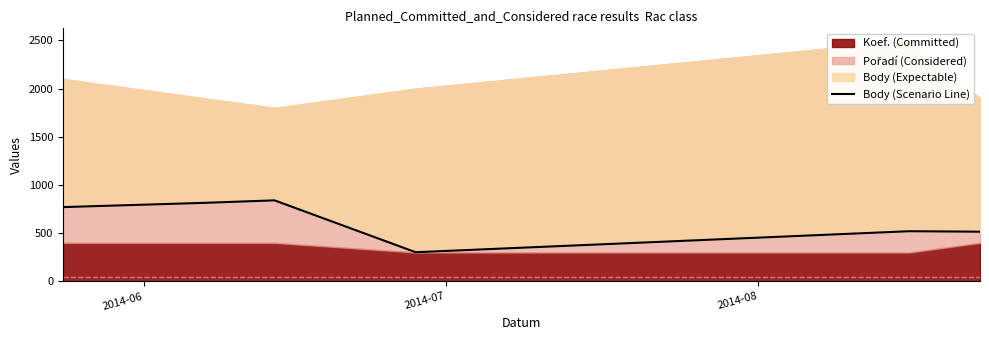

At which label does the data first exceed 771?

2014-07